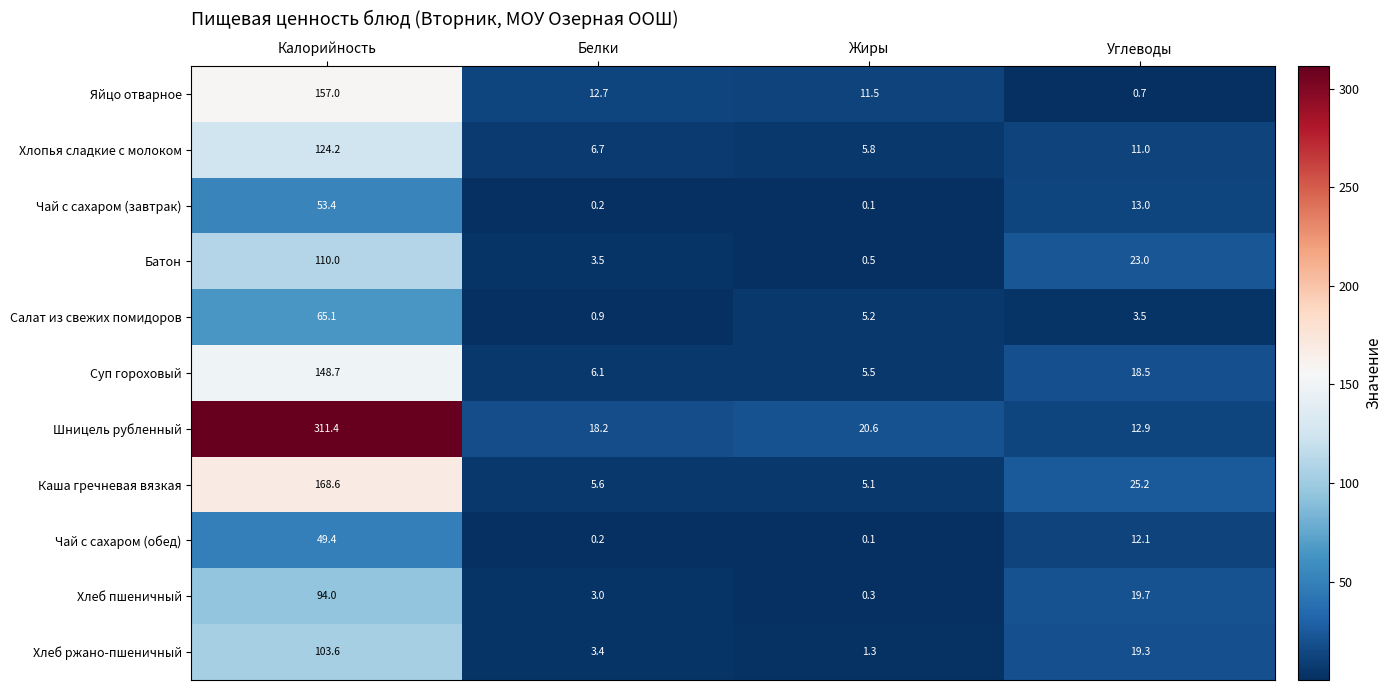

The Яйцо отварное series shows 18.7 at Жиры. True or false?

False